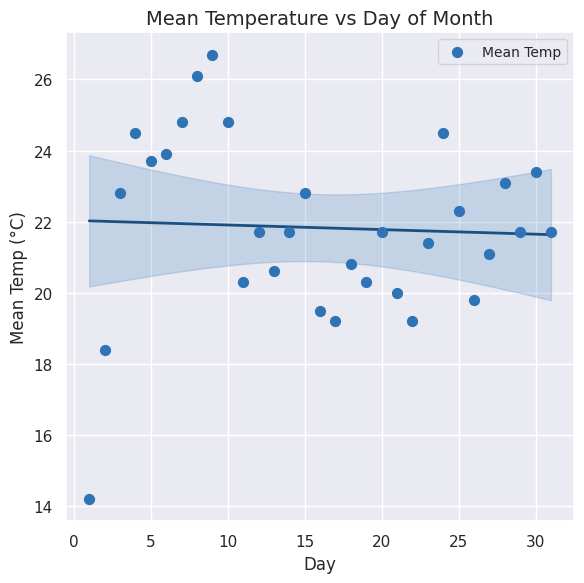

What is the range of X values (max minus min)?

30.0